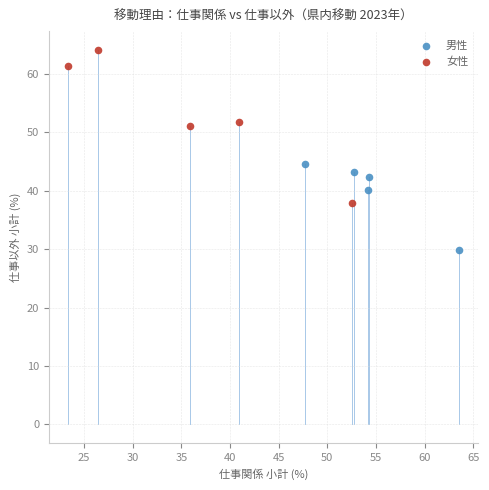

Which series has the widest spread of Y values?

女性